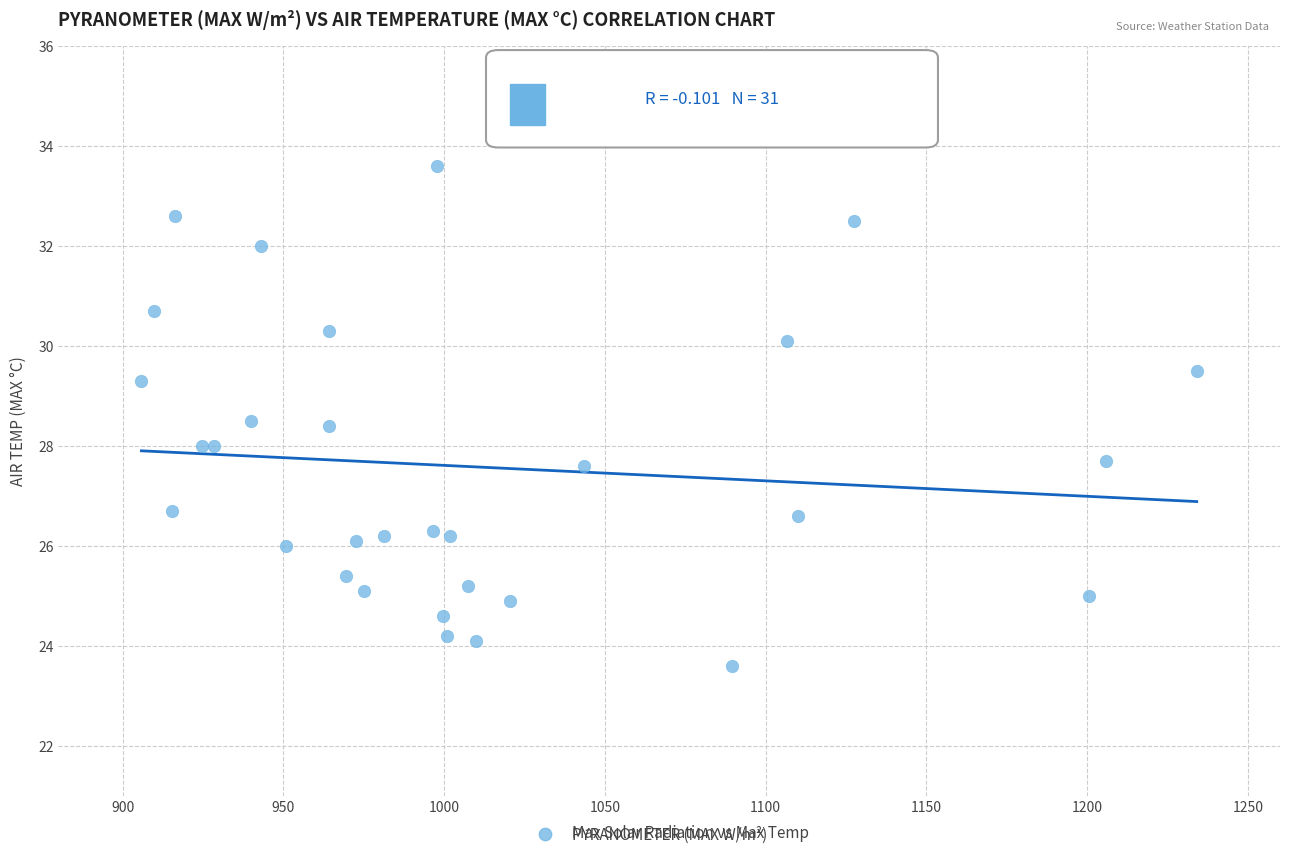

What is the range of X values (max minus min)?

328.3